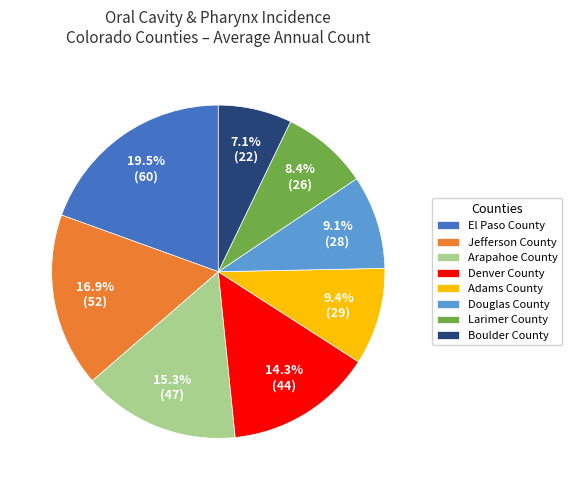

Approximately how many times larger is the value at Denver County compared to Jefferson County?

0.8